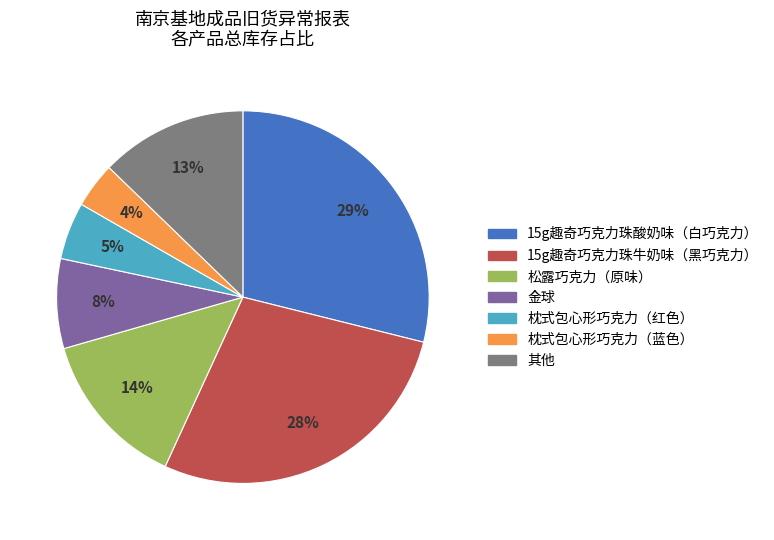

Between 15g趣奇巧克力珠牛奶味（黑巧克力） and 松露巧克力（原味）, which is larger?

15g趣奇巧克力珠牛奶味（黑巧克力）